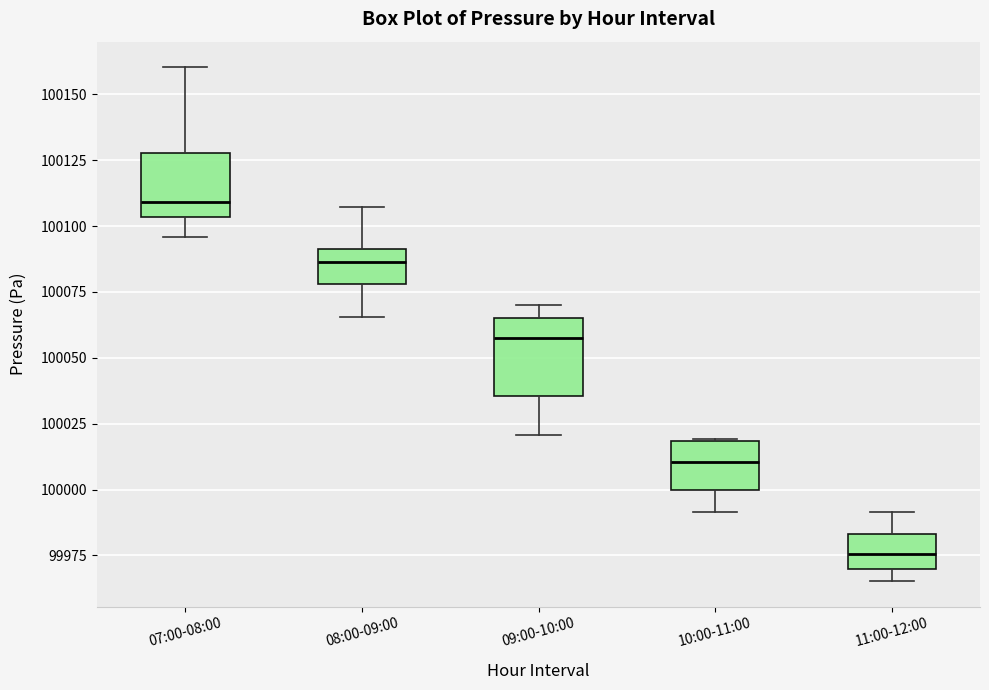

Reading left to right, read every box against the y-axis: the position of its median line, the range the box covers, and the ends of its whiskers. The values are not printed on the chart, so give them approximately, as read against the axis.

07:00-08:00: median 100110, box 100105 to 100130, whiskers 100095 to 100160
08:00-09:00: median 100085, box 100080 to 100090, whiskers 100065 to 100105
09:00-10:00: median 100060, box 100035 to 100065, whiskers 100020 to 100070
10:00-11:00: median 100010, box 100000 to 100020, whiskers 99990 to 100020
11:00-12:00: median 99975, box 99970 to 99985, whiskers 99965 to 99990